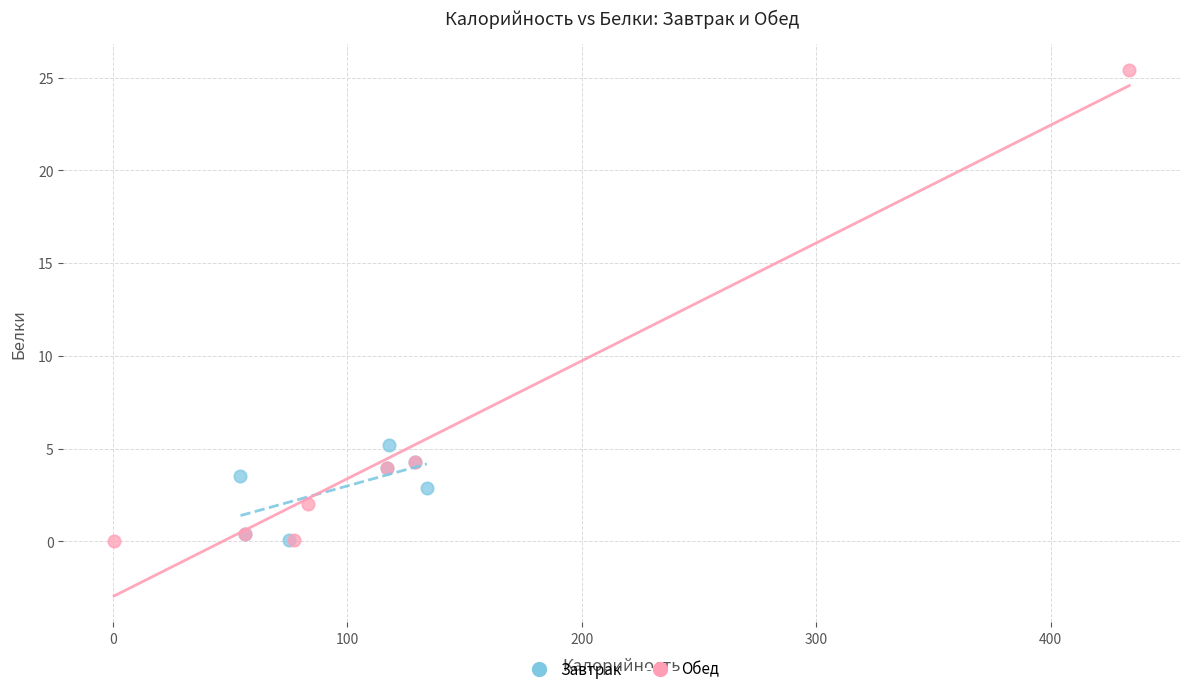

What are all the series names shown in the legend?

Завтрак, Обед